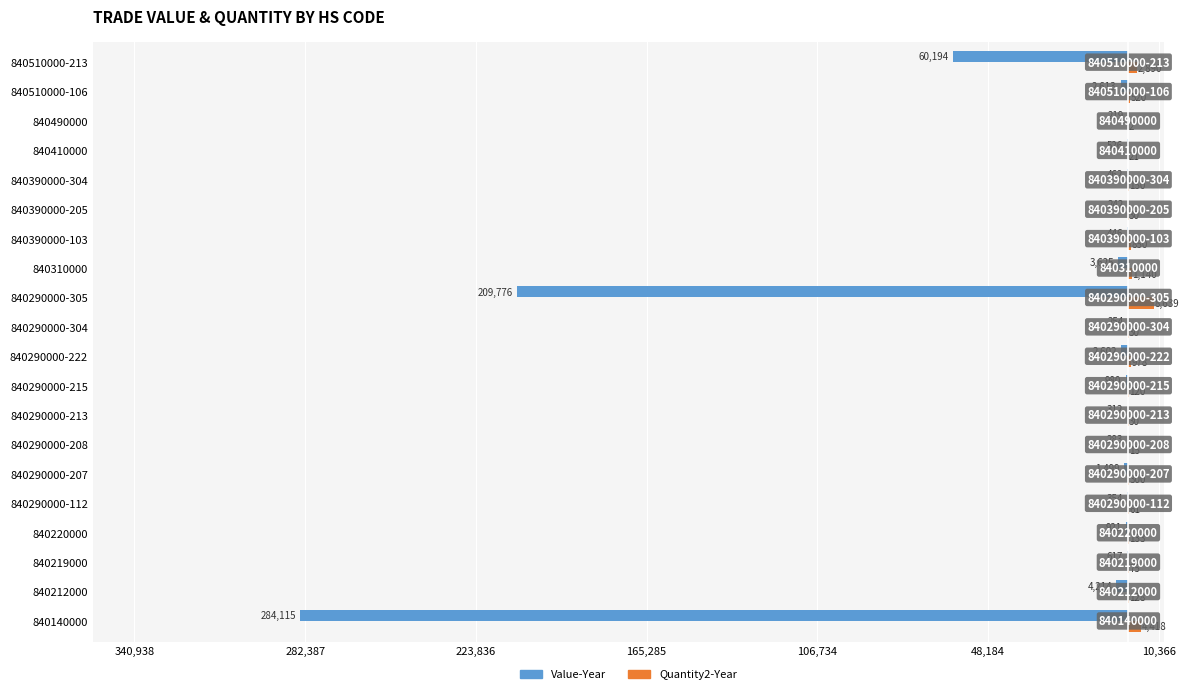

What are all the series names shown in the legend?

Value-Year, Quantity2-Year